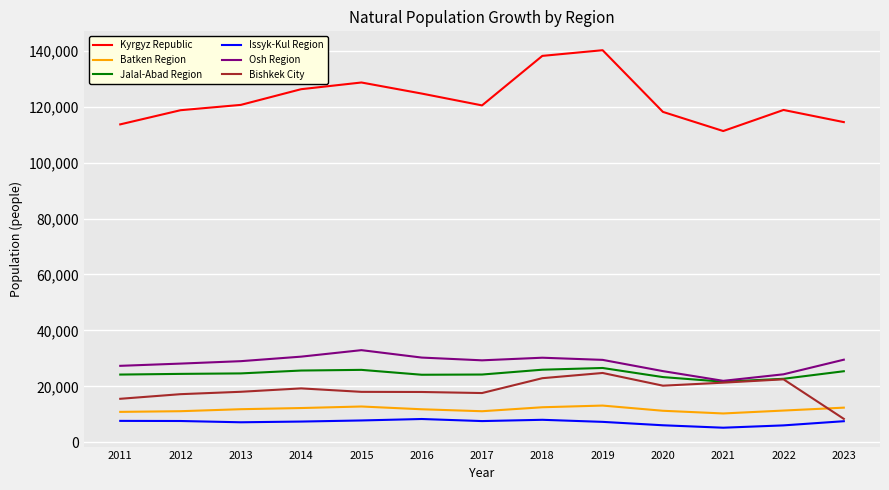

True or false: Jalal-Abad Region and Kyrgyz Republic cross at least once.

False